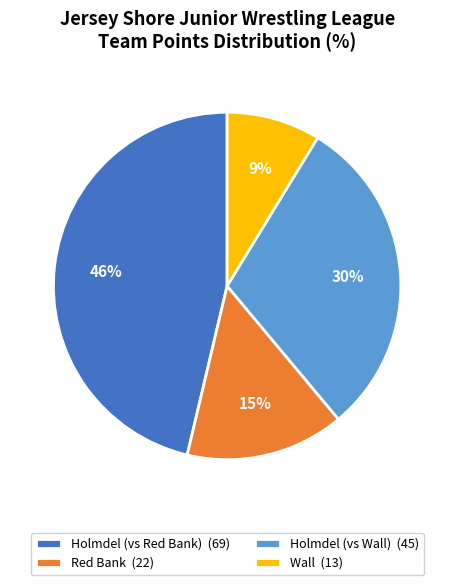

Count the number of slices in the pie.

4